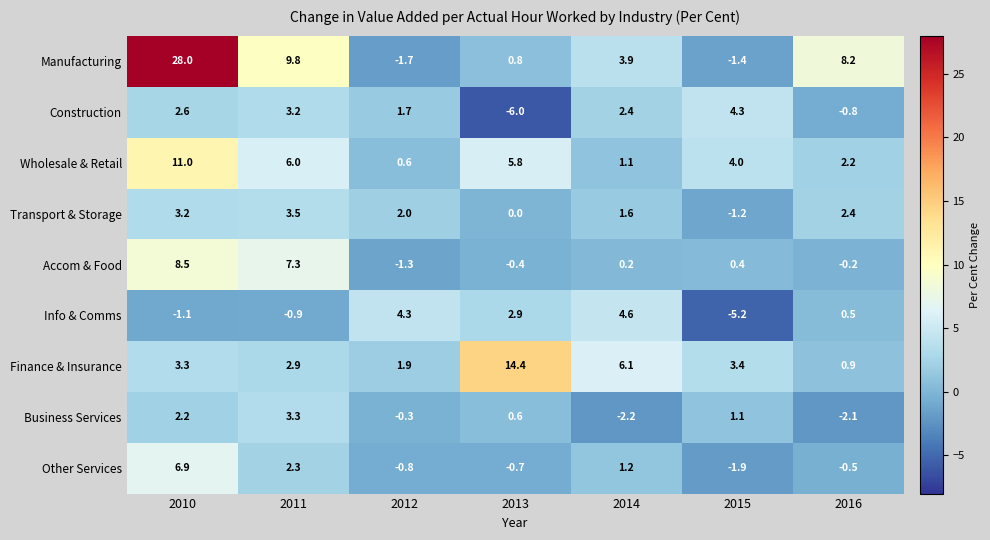

What is the sum of the Business Services values at 2012 and 2010?

1.9